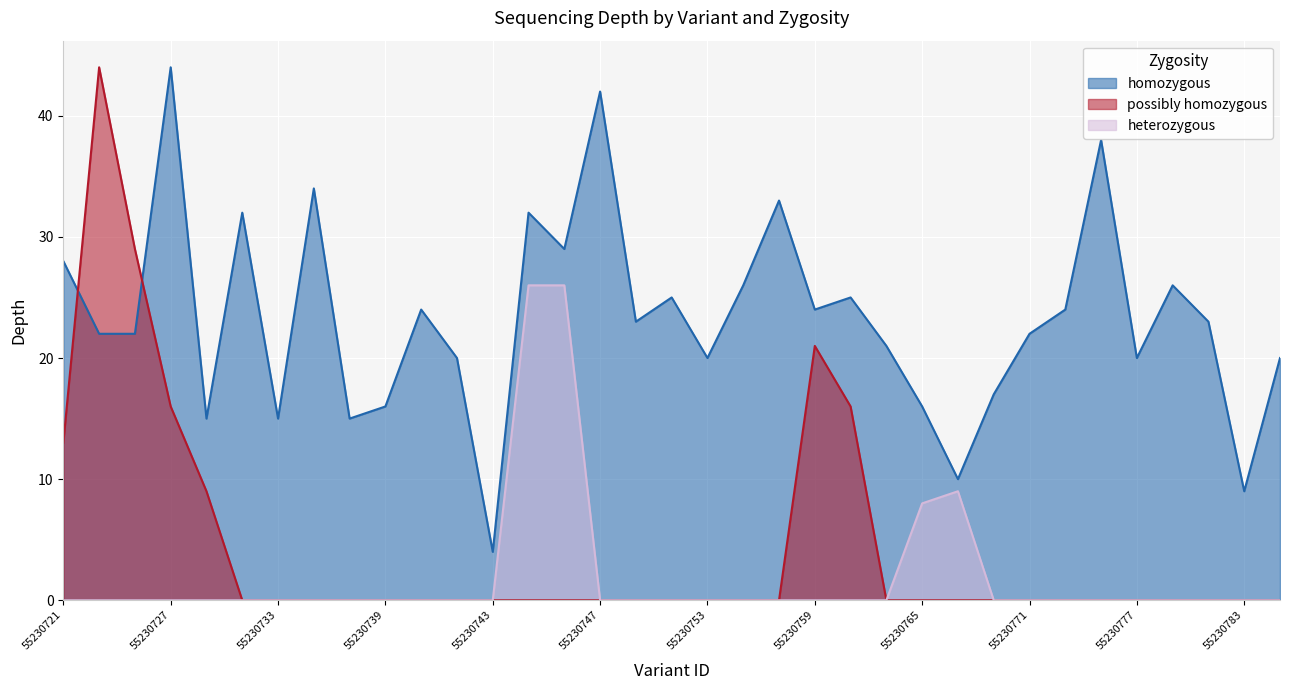

Rank the categories by heterozygous value from lowest to highest.

55230721, 55230723, 55230725, 55230727, 55230729, 55230731, 55230733, 55230735, 55230737, 55230739, 55230741, 55147289, 55230743, 55230747, 55230749, 55230751, 55230753, 55230755, 55230757, 55230759, 55230761, 55230763, 55230769, 55230771, 55230773, 55230775, 55230777, 55230779, 55230781, 55230783, 55230785, 55230765, 55230767, 55147290, 55230745